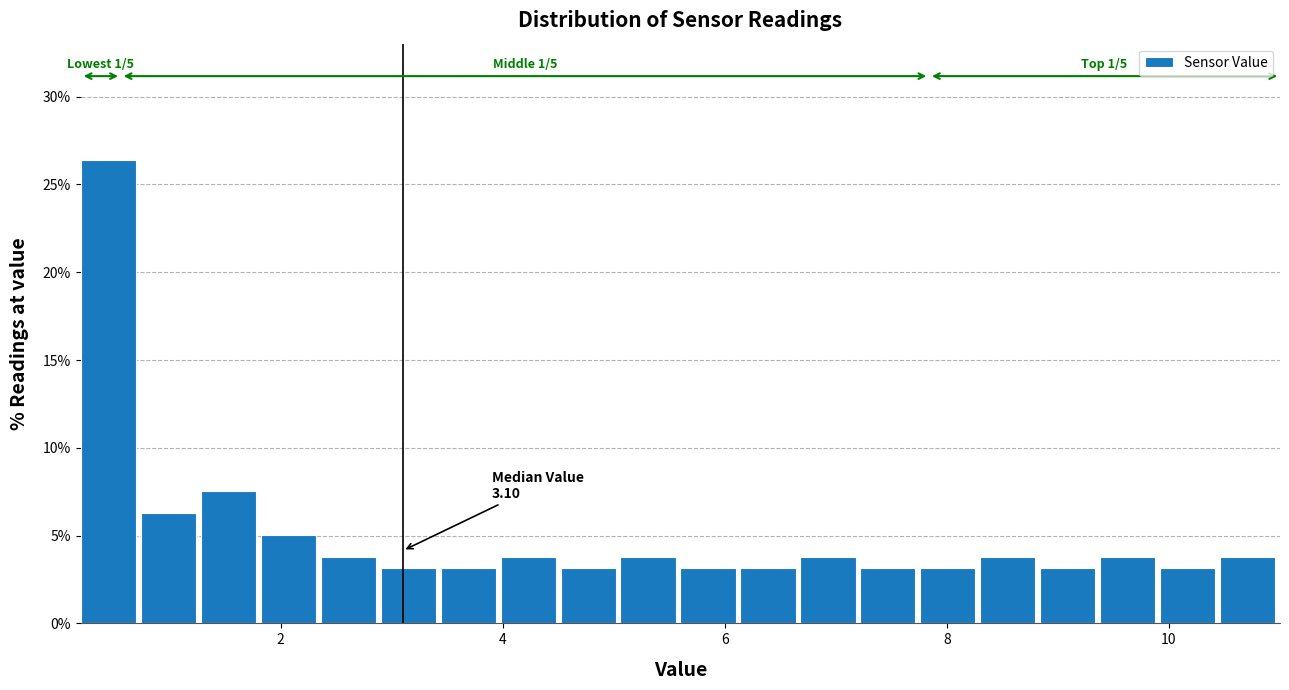

Read against the x-axis, roughly where is the centre of the tallest bar?

0.4